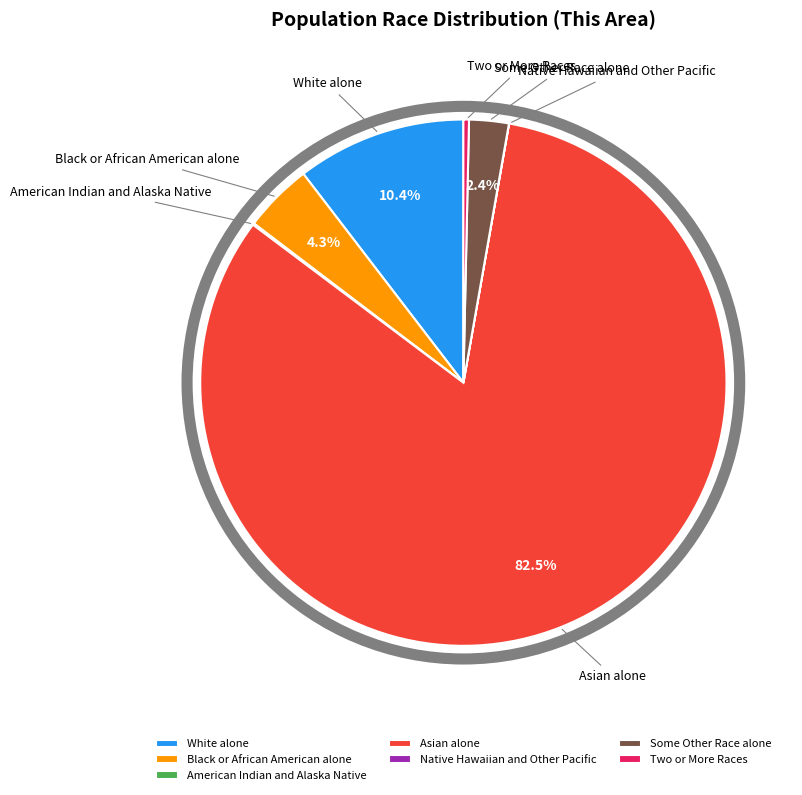

Which has a higher value, Asian alone or White alone?

Asian alone